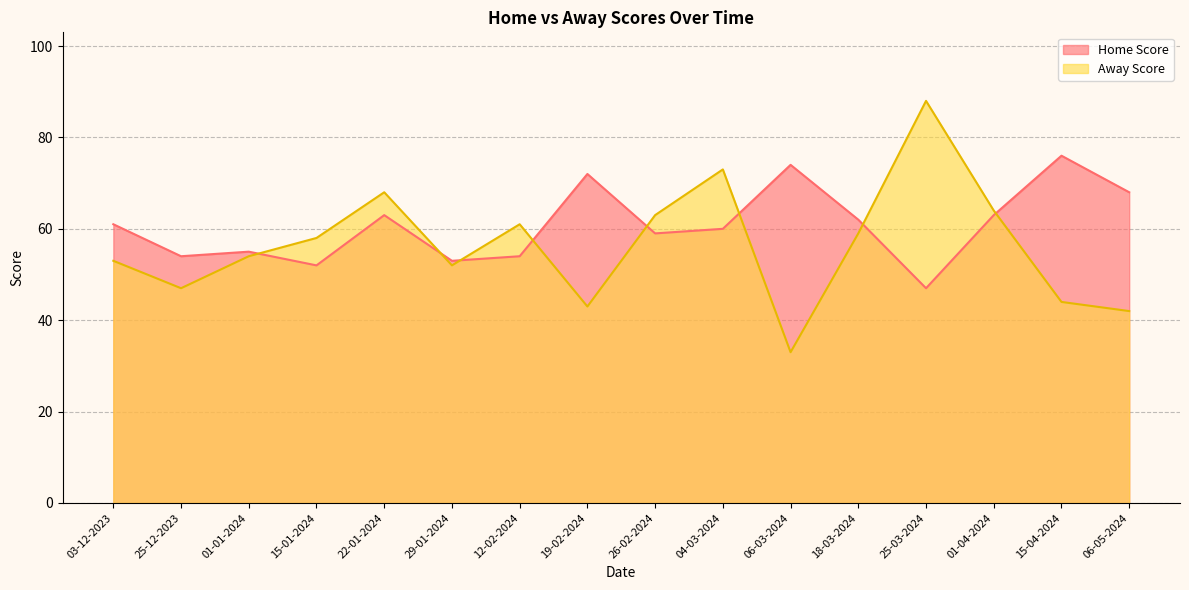

Between which two adjacent categories do Home Score and Away Score first intersect?

01-01-2024 and 15-01-2024